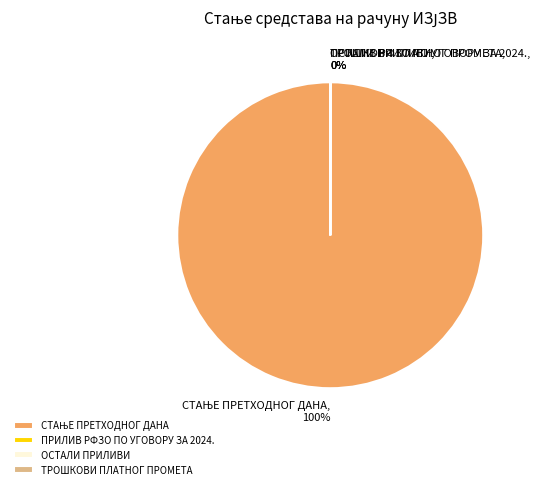

To the nearest percent, what is the difference between the largest and smallest slice percentages?

100%